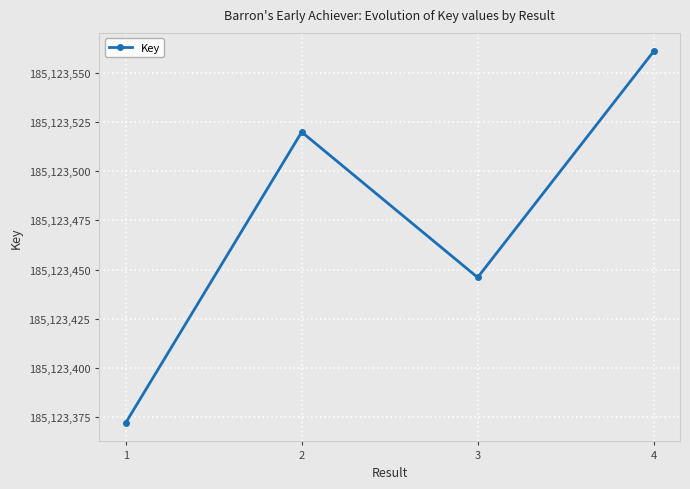

What is the sum of all values?

740493899